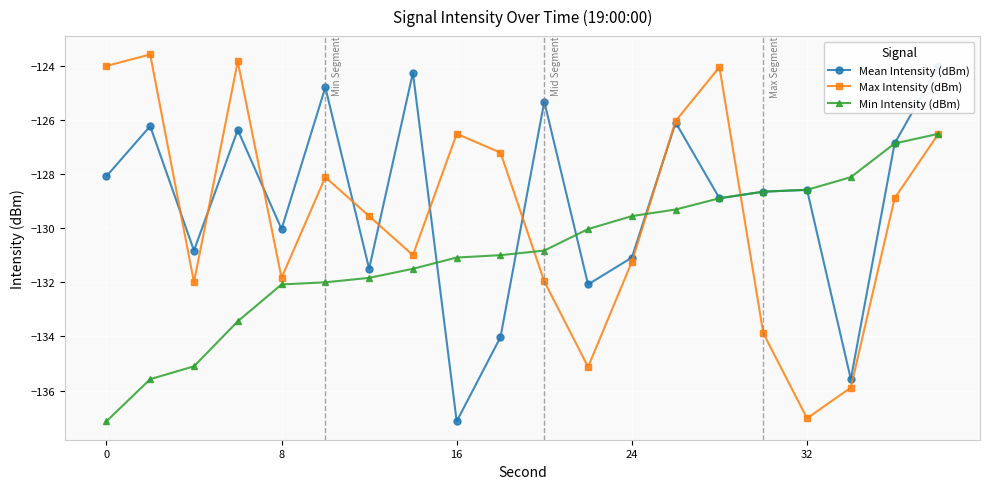

What are all the series names shown in the legend?

Mean Intensity (dBm), Max Intensity (dBm), Min Intensity (dBm)